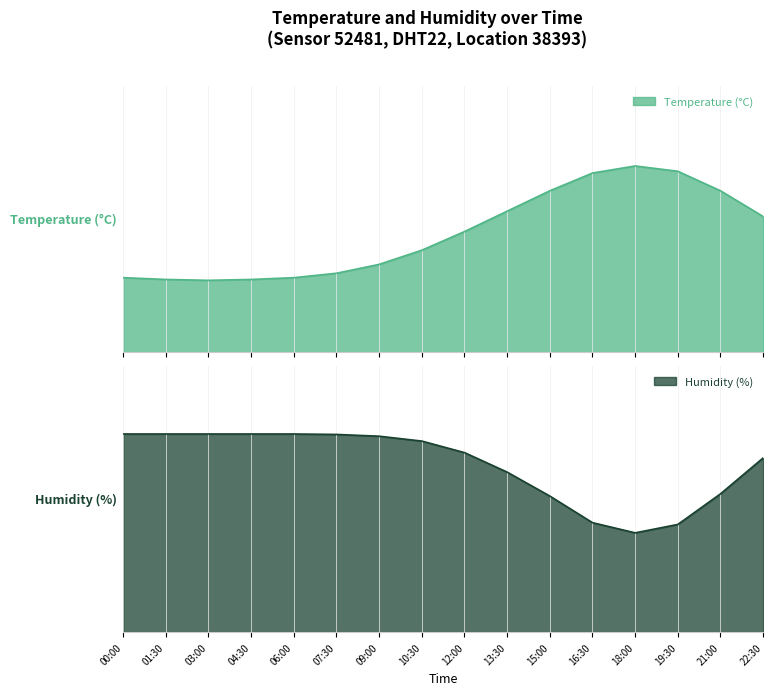

True or false: humidity and temperature intersect in this chart.

False